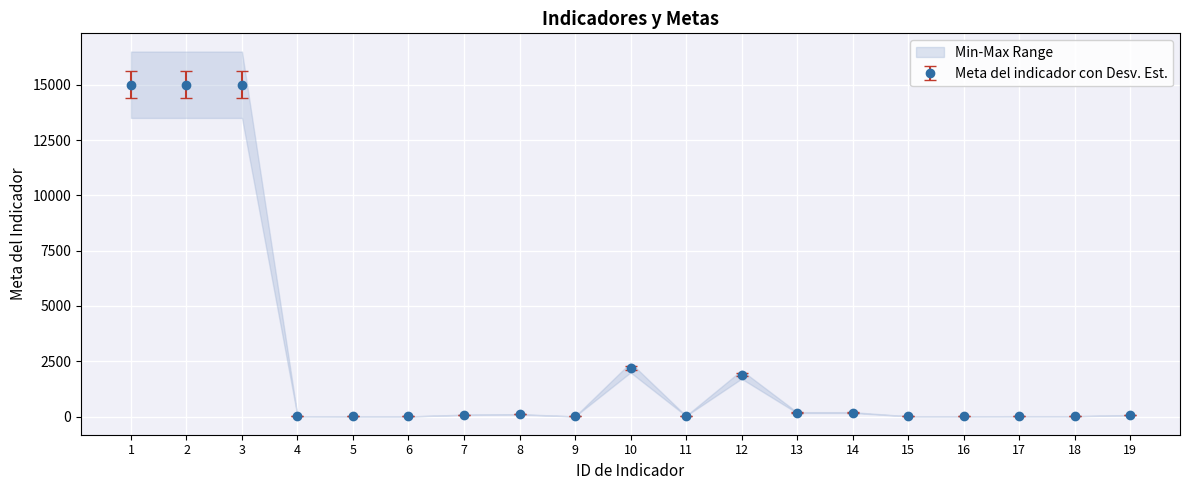

What is the sum of the values at 6 and 9?

7.7